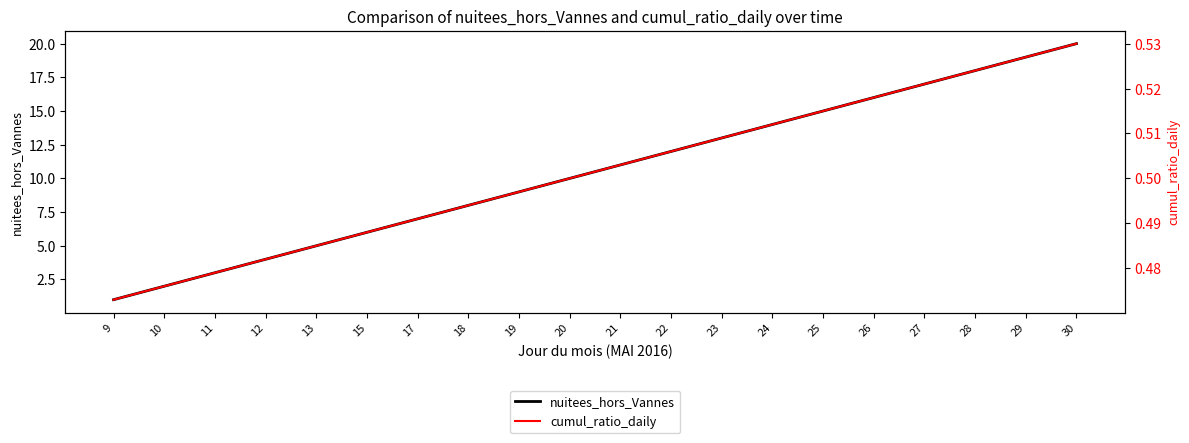

Between 23 and 24, which is larger?

24